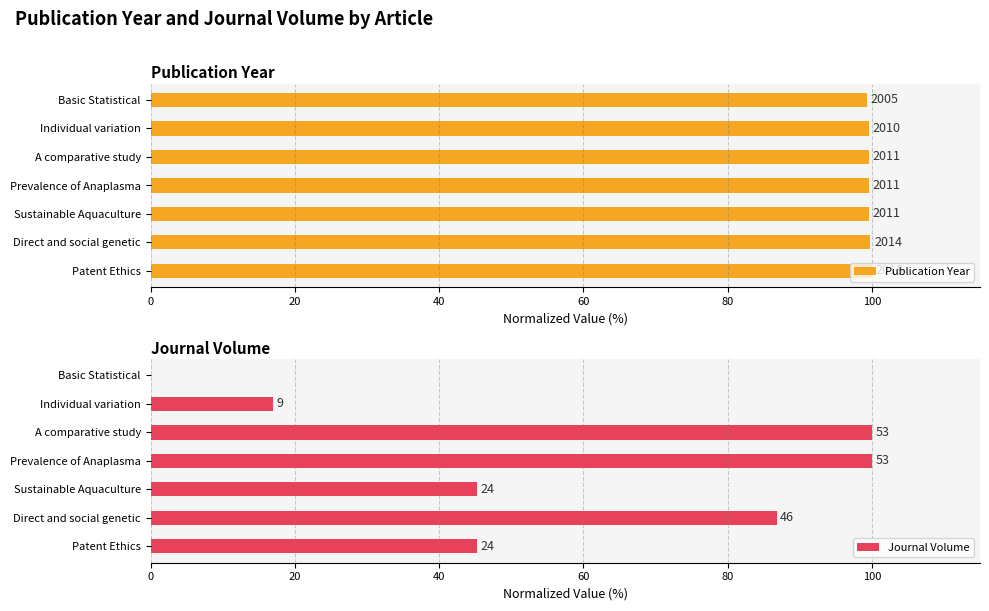

List the series in order of their overall mean, highest first.

Publication Year, Journal Volume